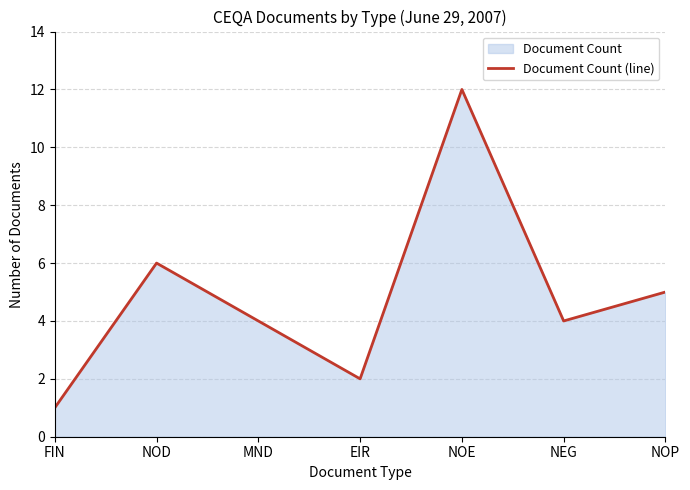

Does the chart display data point markers on the line(s)?

No